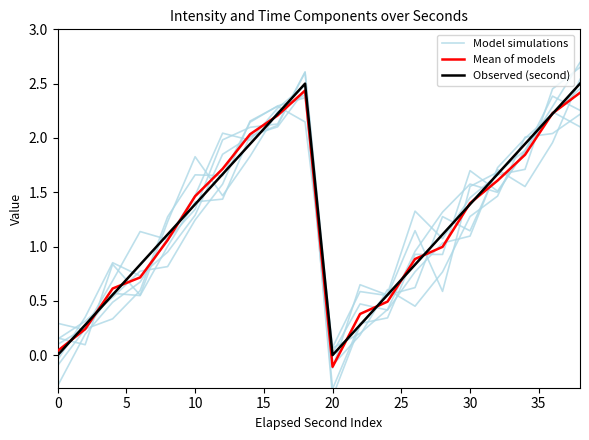

Does the chart have visible grid lines?

No